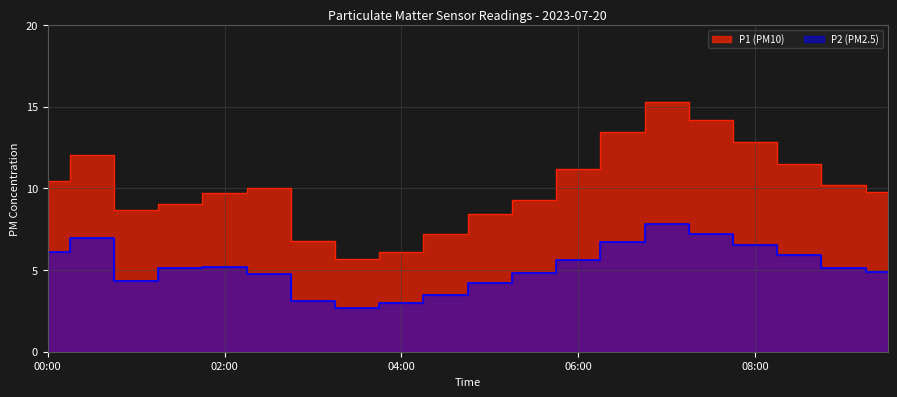

How many interior local valleys does the P1 series have?

2